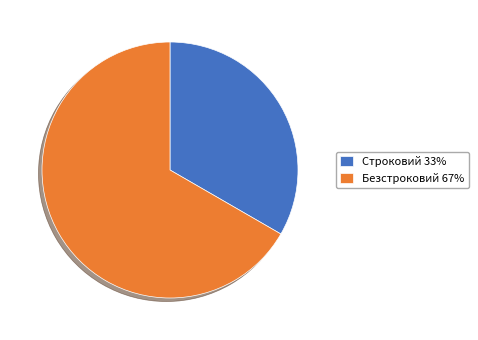

The Безстроковий slice represents 67% of the pie. True or false?

True